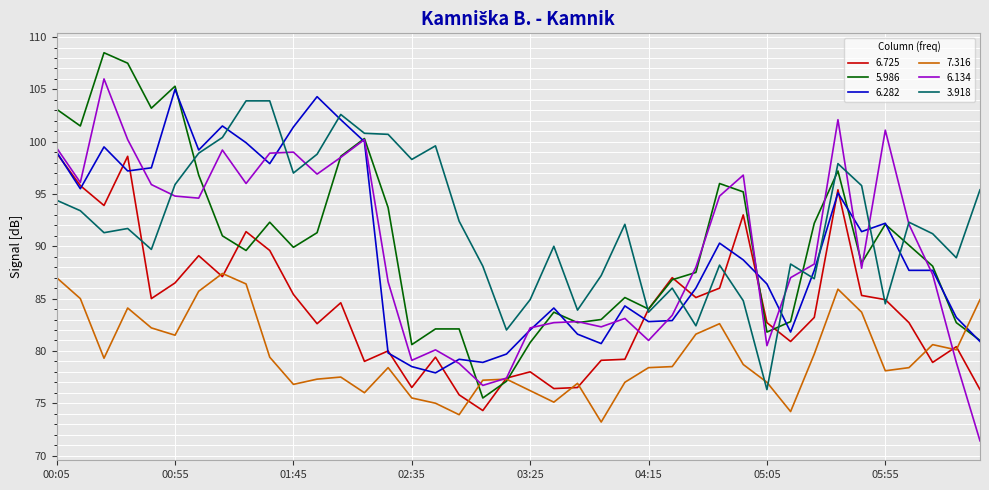

What is the maximum value for 5.986?

108.5